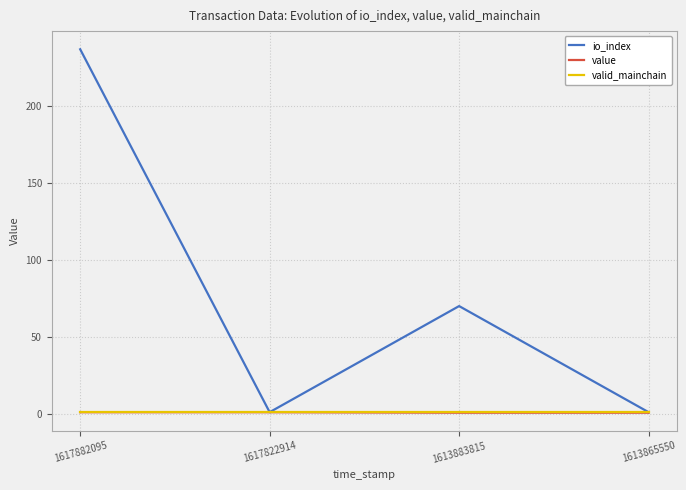

At which category is the sum across all series the highest?

1617882095